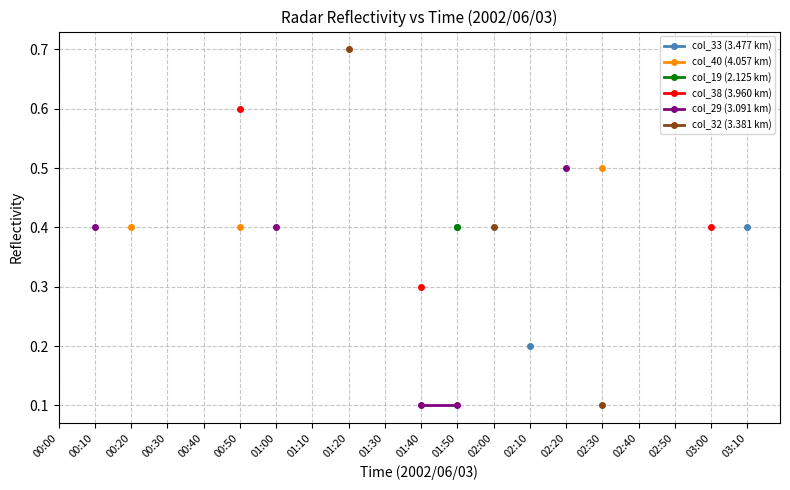

True or false: col_29 (3.091 km) and col_32 (3.381 km) intersect in this chart.

False